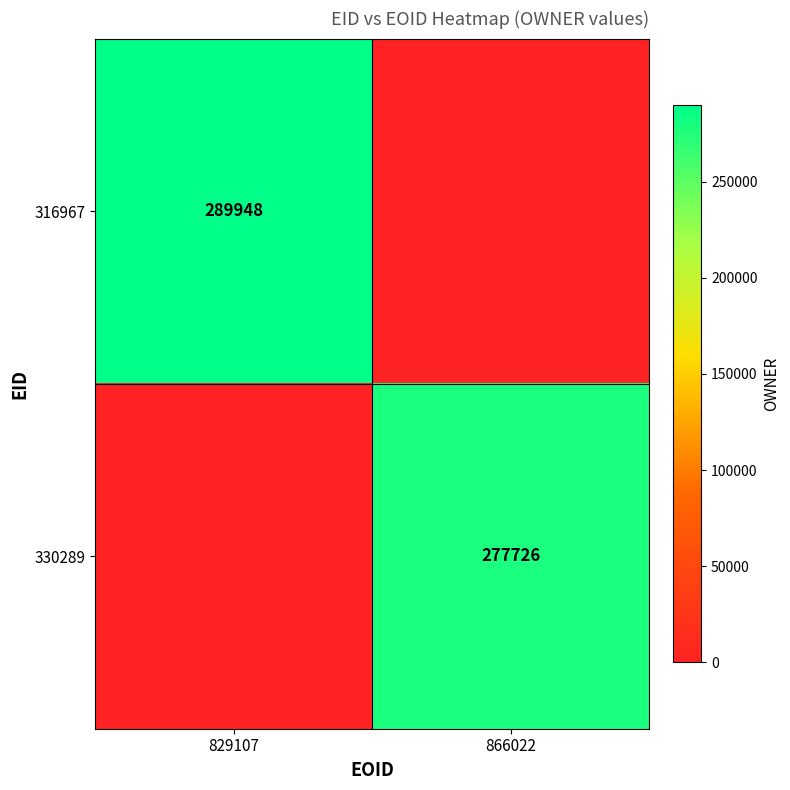

Is it true that 330289 equals 389211 at 866022?

False